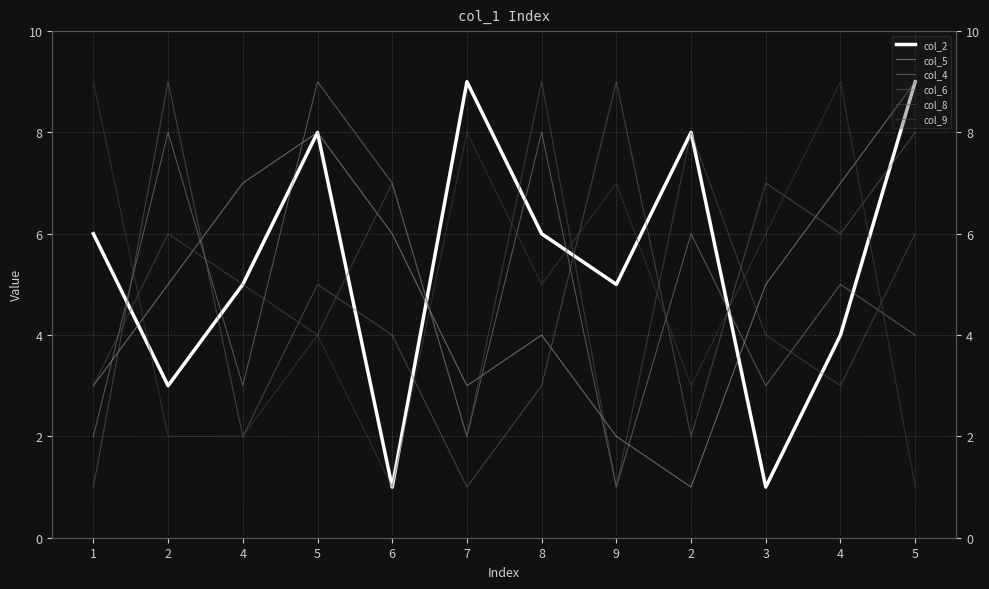

Does the chart display data point markers on the line(s)?

No